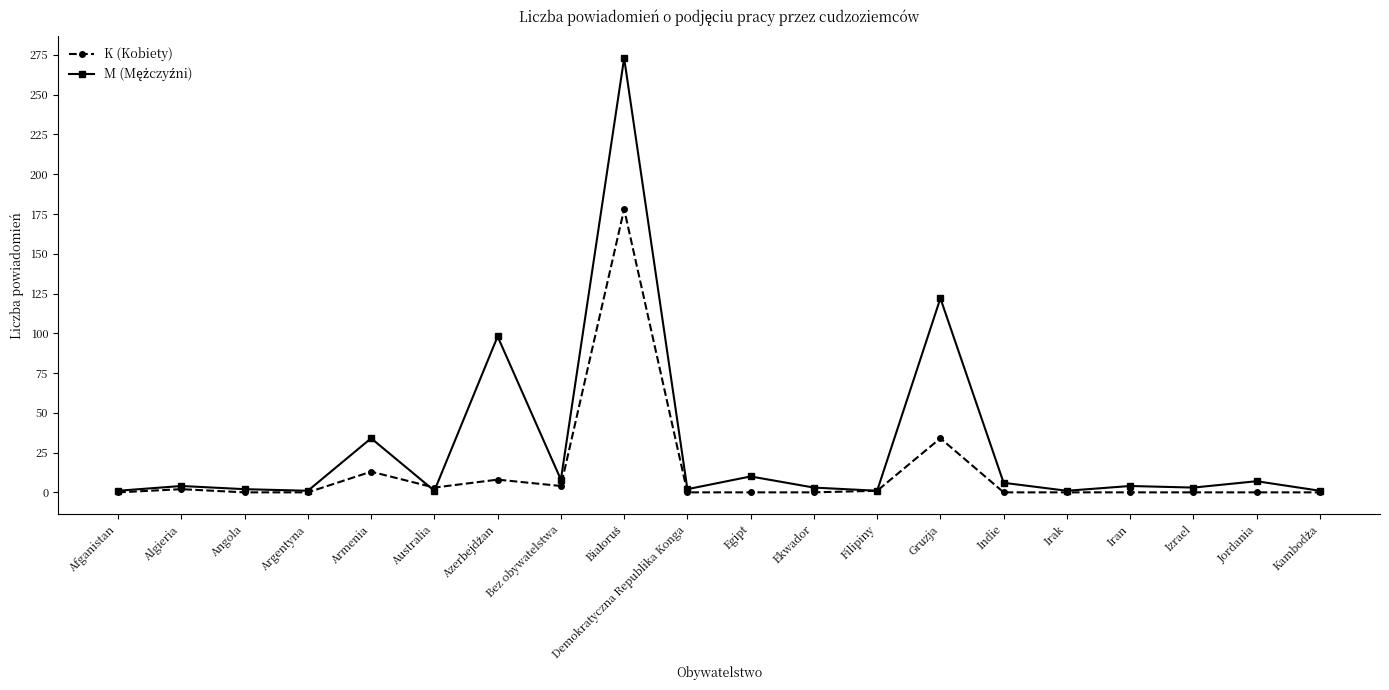

True or false: K (Kobiety) has more than 0 interior local peaks.

True